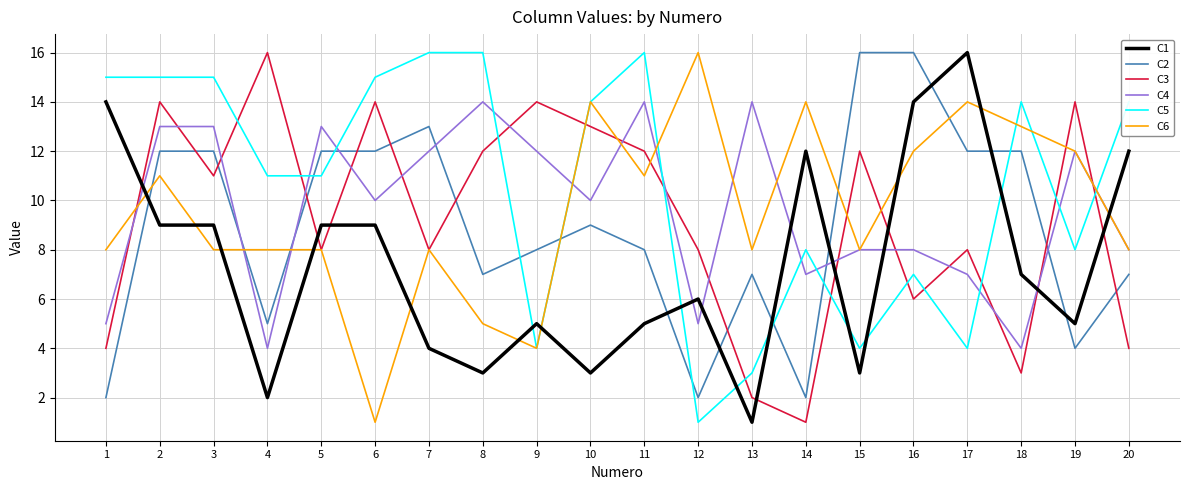

Which series has the largest total across all categories?

C5